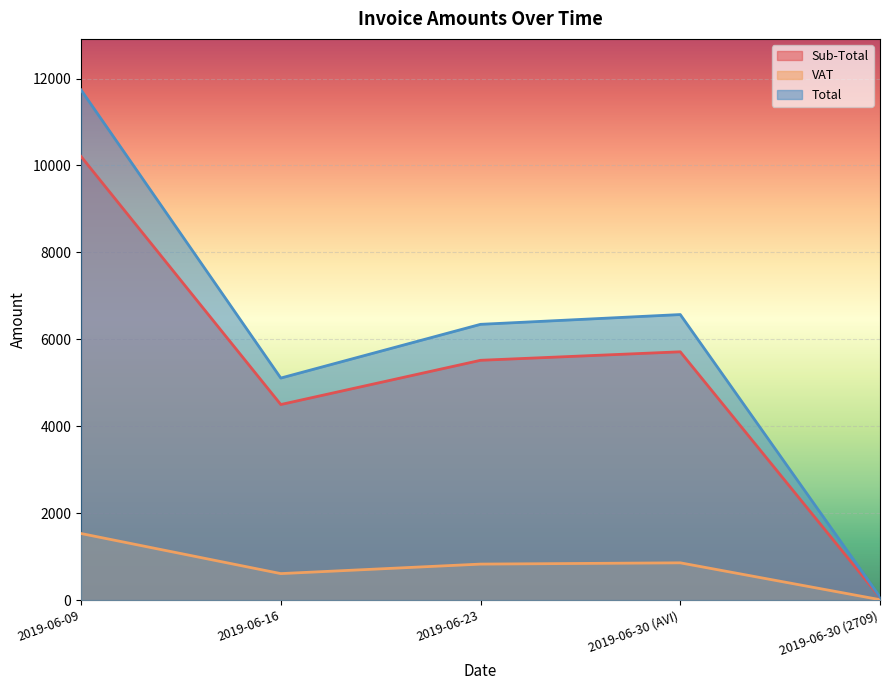

The value of Sub-Total at 2019-06-30 (AVI) is 7942.4. True or false?

False